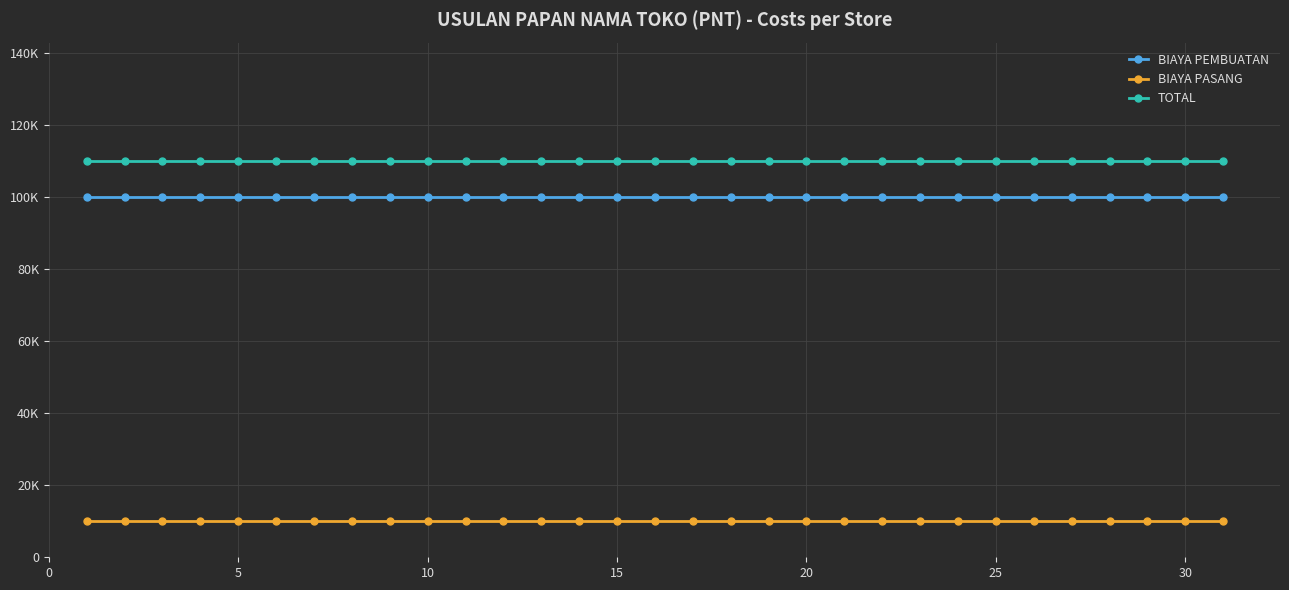

What are all the series names shown in the legend?

BIAYA PEMBUATAN, BIAYA PASANG, TOTAL